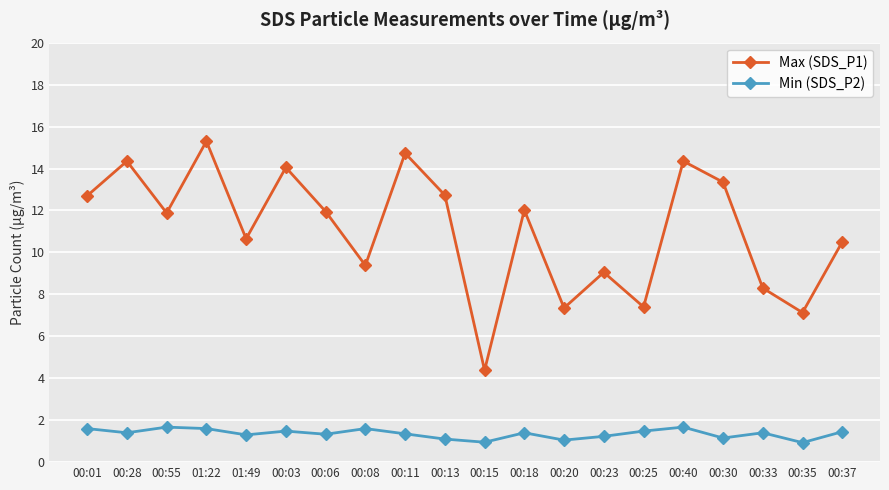

What are all the series names shown in the legend?

Max (SDS_P1), Min (SDS_P2)